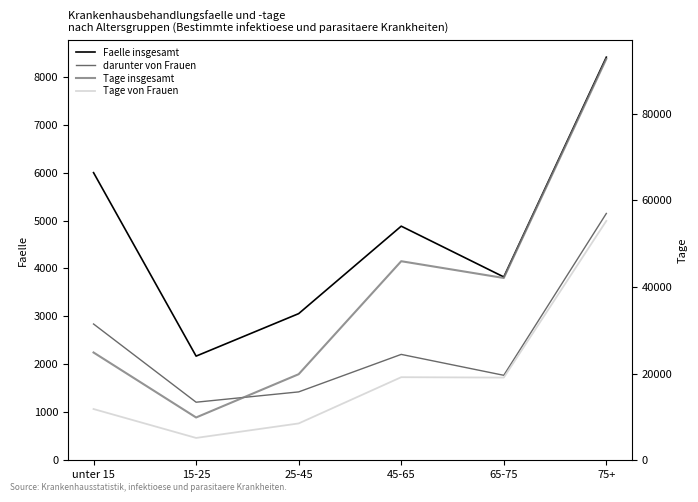

At how many categories does at least one series exceed 71176?

1